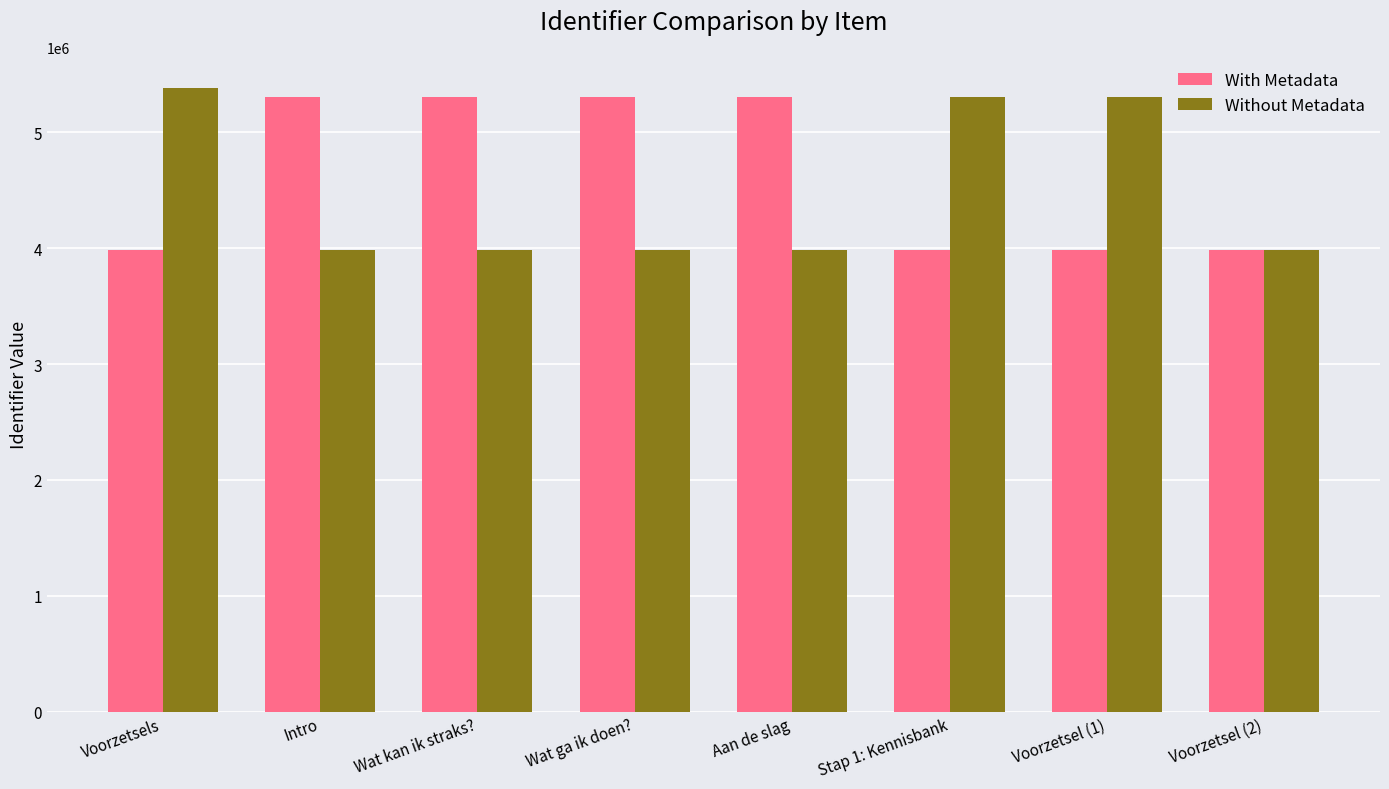

What is the highest value of the Without Metadata series?

5384149